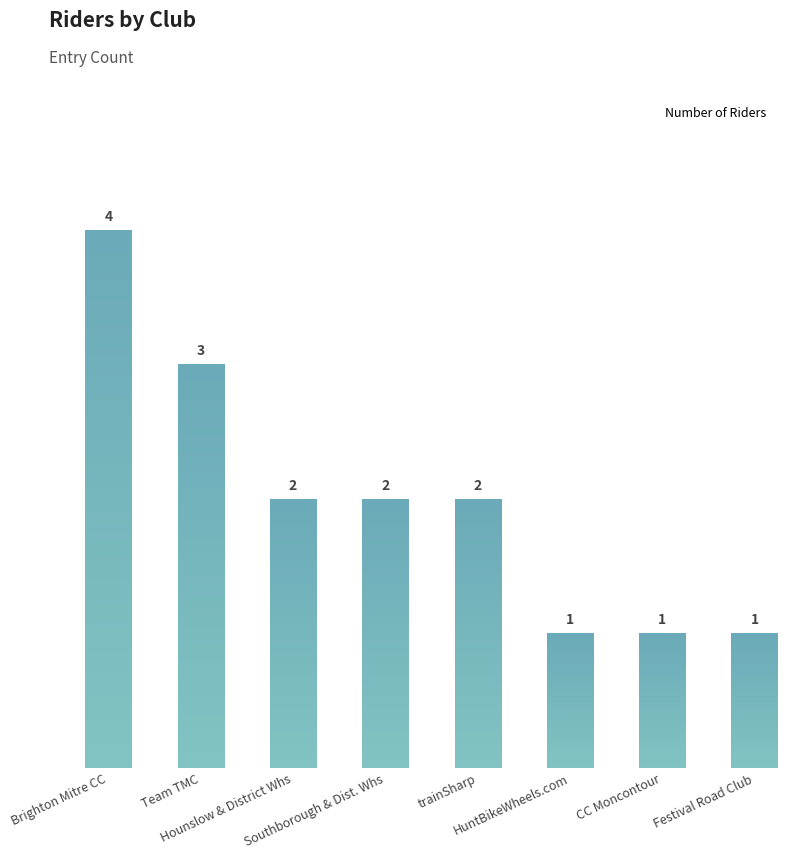

What is the ratio of the value at CC Moncontour to the value at Team TMC?

0.3